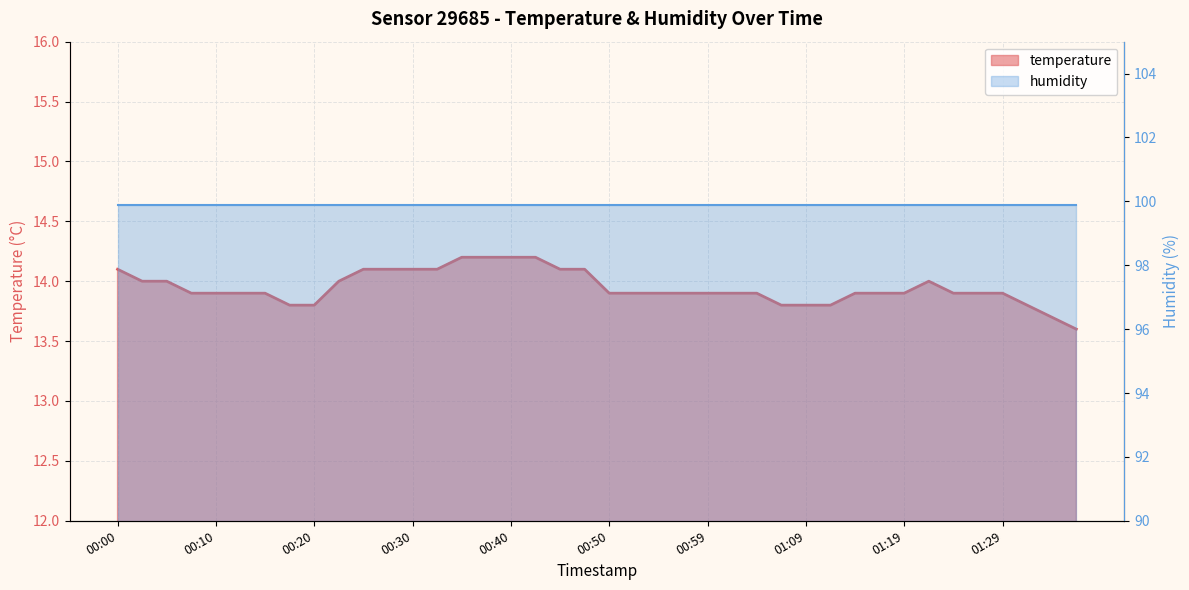

What is the value of the 4th point from the left?

13.9